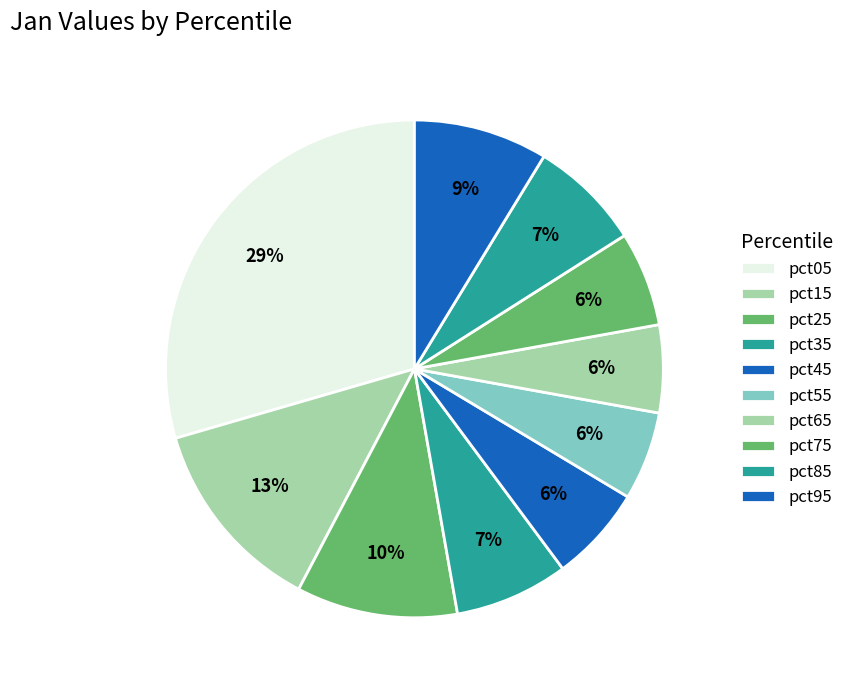

How many slices are in this pie chart?

10